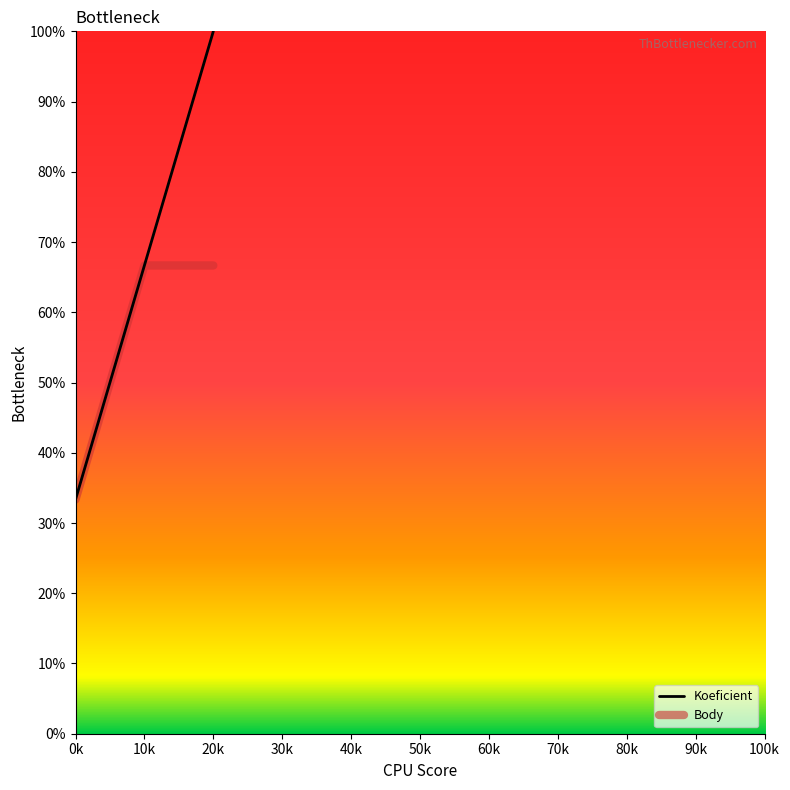

Where does the Body series first go above 66?

10k